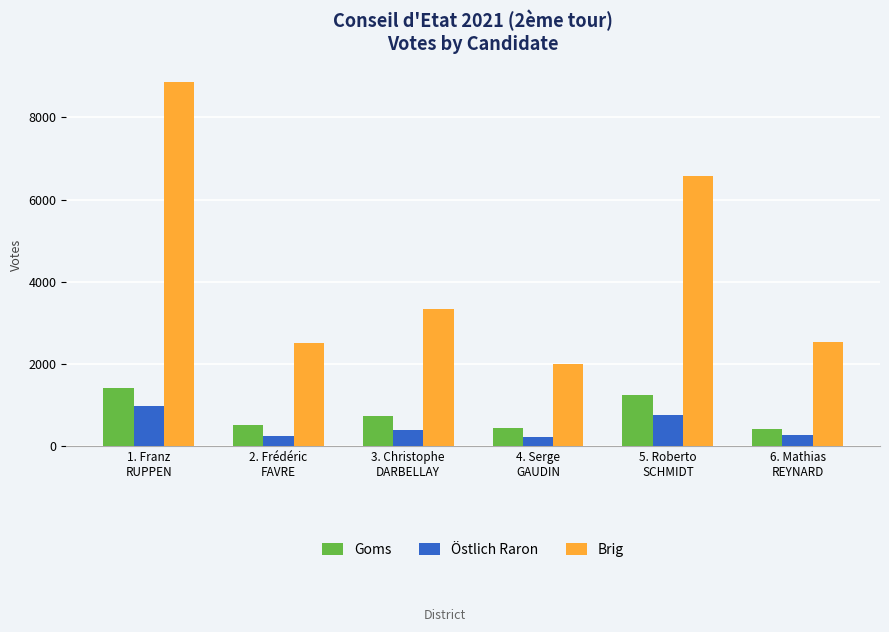

How many values in the Brig series are below 3350?

3